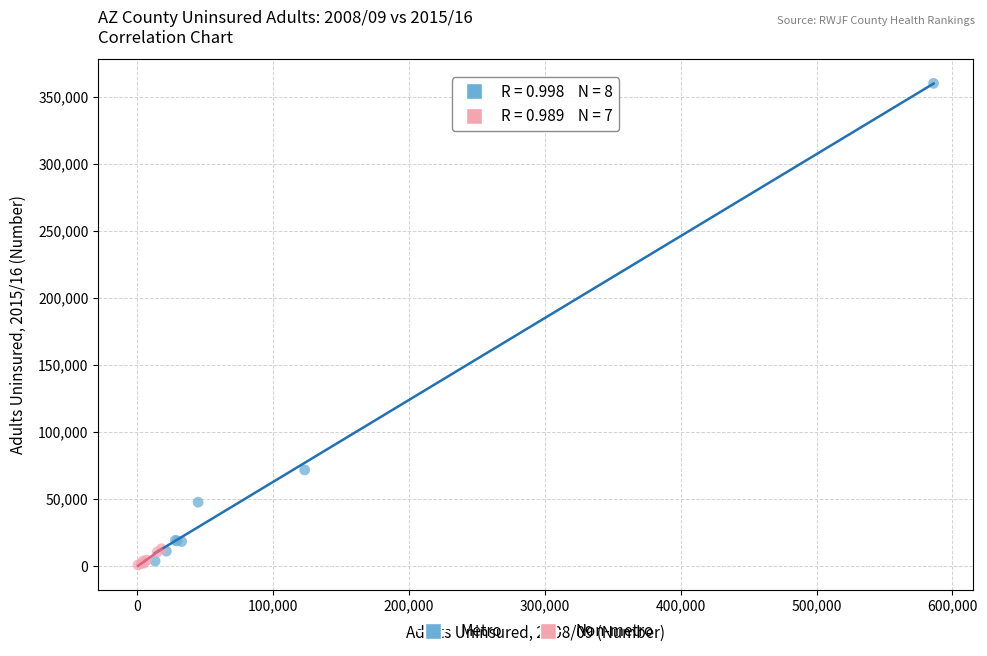

Which series contains the highest Y value?

Metro